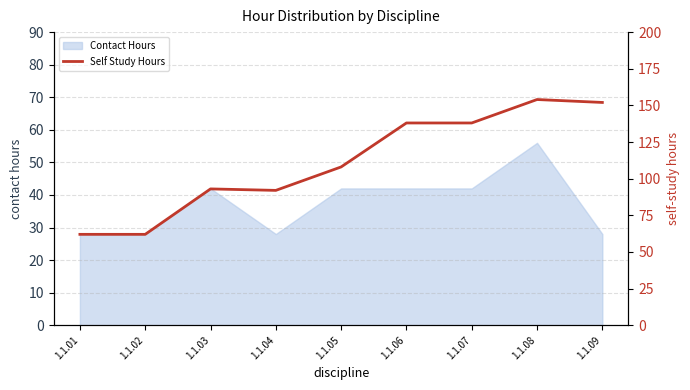

What is the maximum value shown in the chart?

154